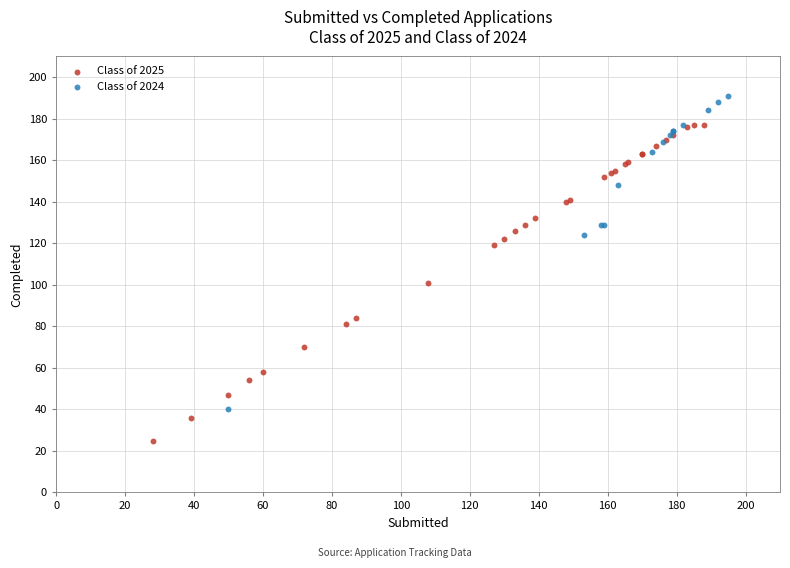

Which series reaches the minimum Y coordinate?

Class of 2025